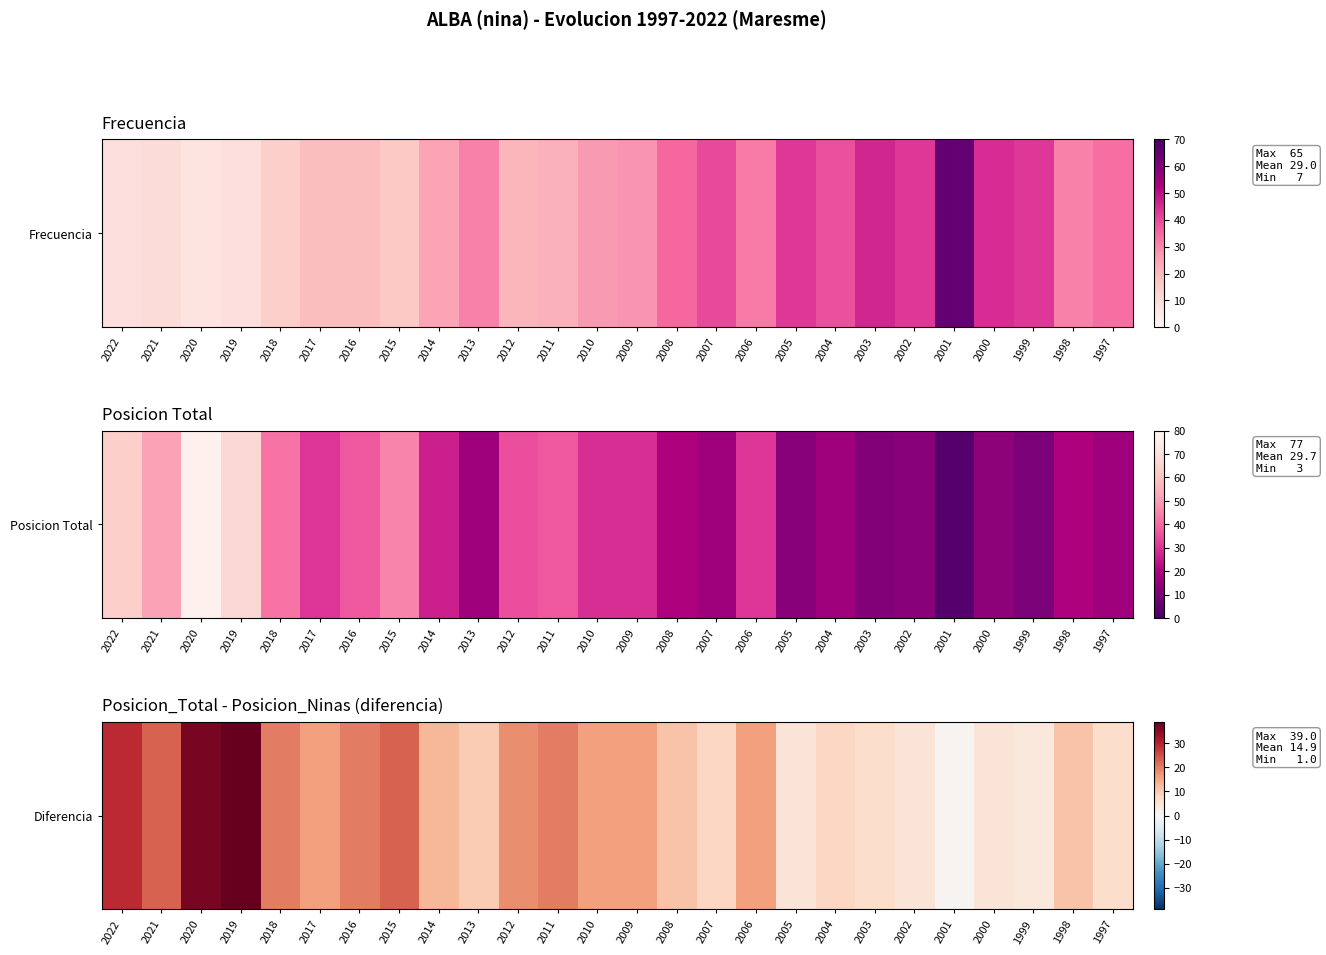

Read the value at 2019.

39